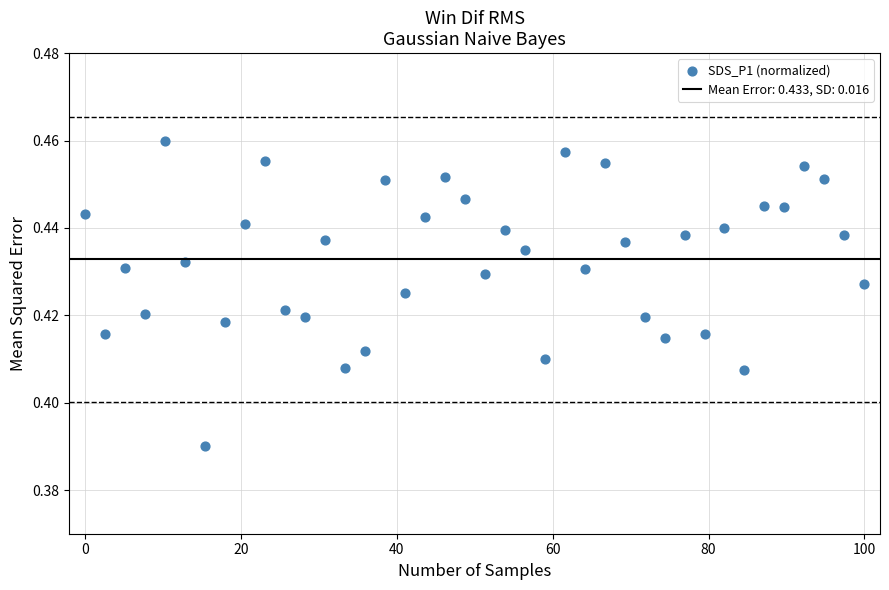

What is the range of X values (max minus min)?

100.0